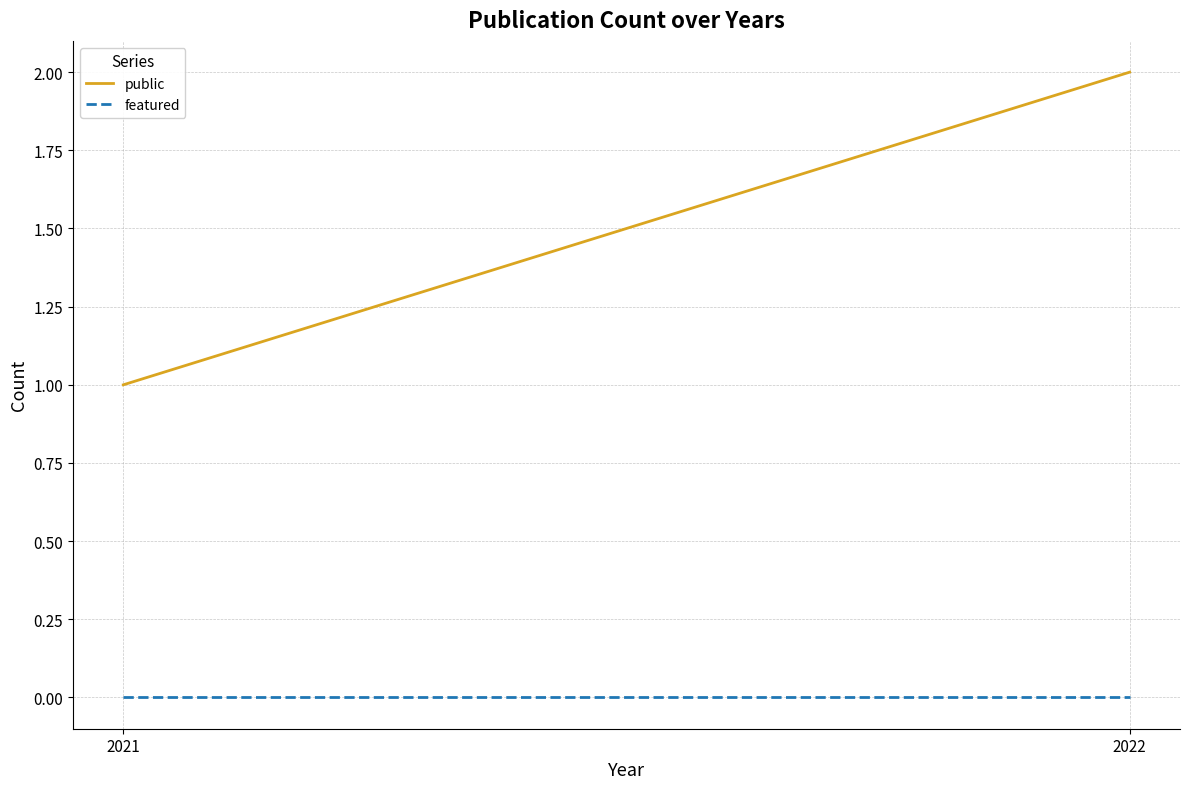

Reading left to right, list all the values displayed in this chart.

public: 1	2
featured: 0	0